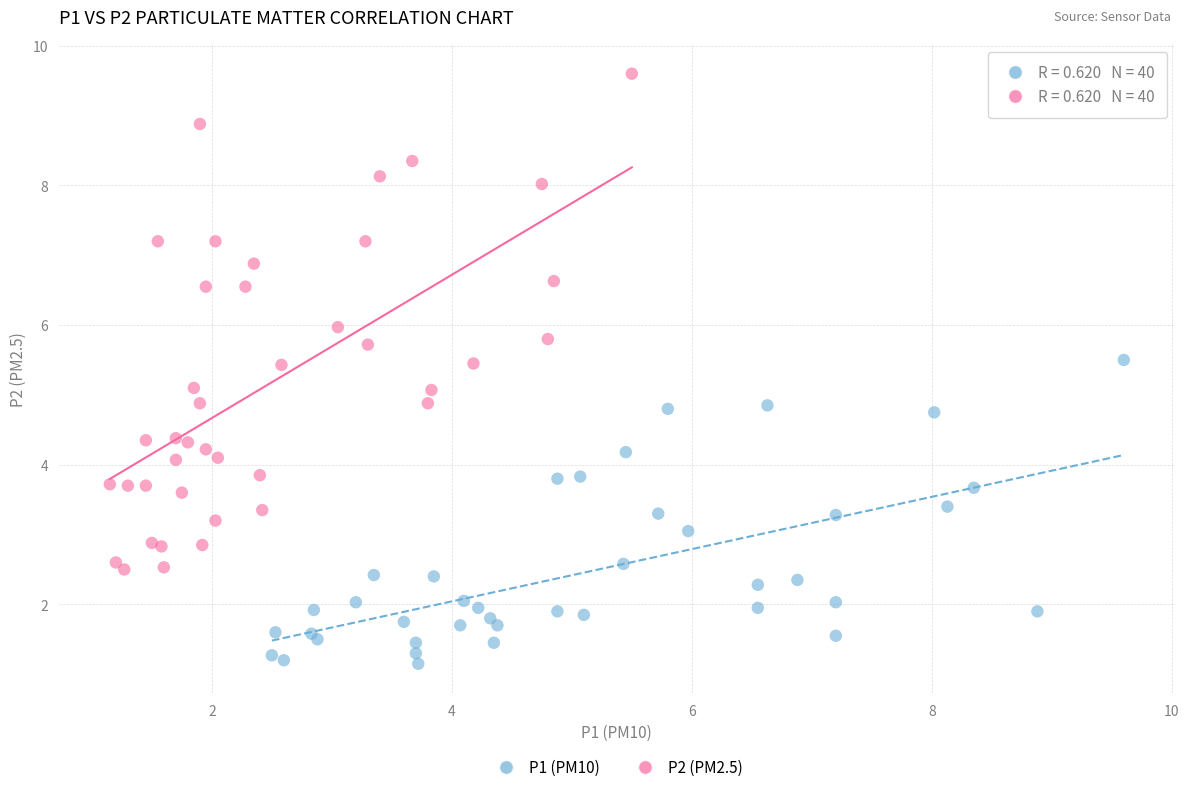

Which series has the widest spread of Y values?

P2 (PM2.5)